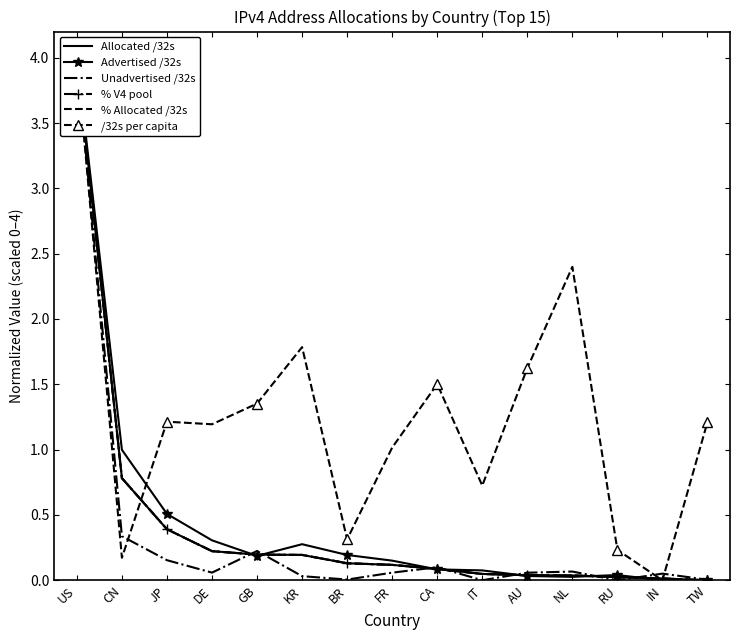

True or false: Advertised /32s and Allocated /32s cross at least once.

True